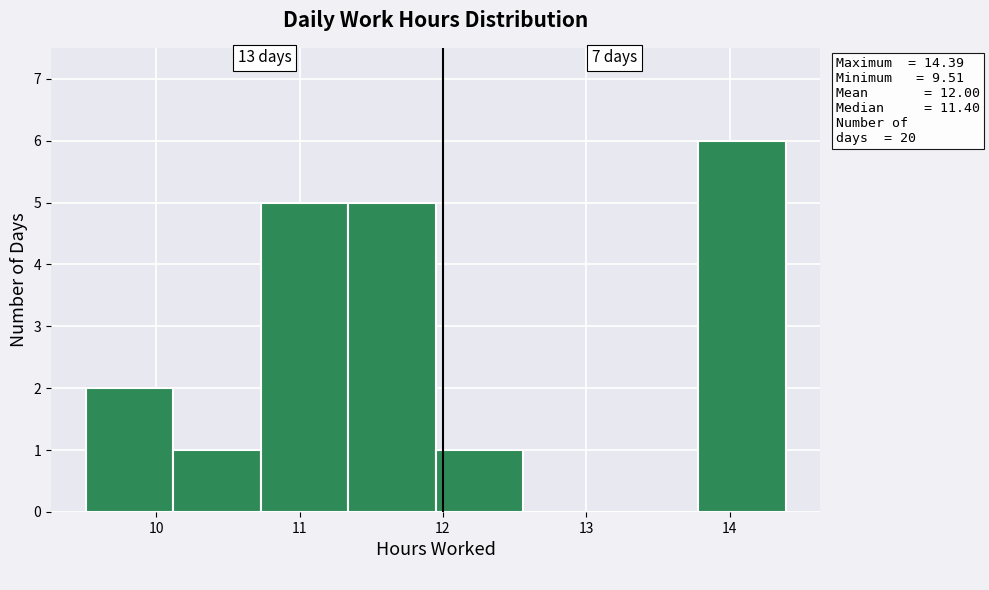

Which range on the x-axis has the tallest bar?

13.78 to 14.39